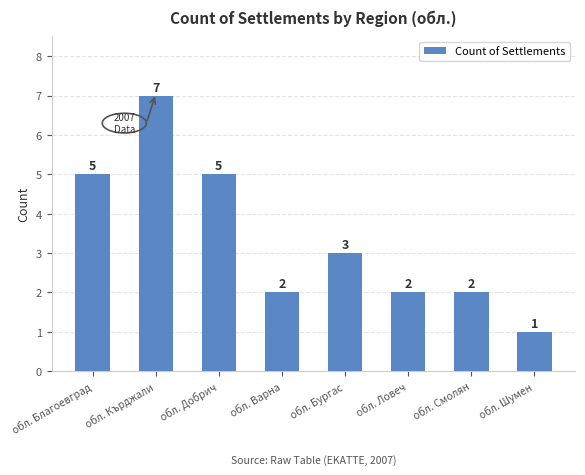

What is the greatest value displayed?

7